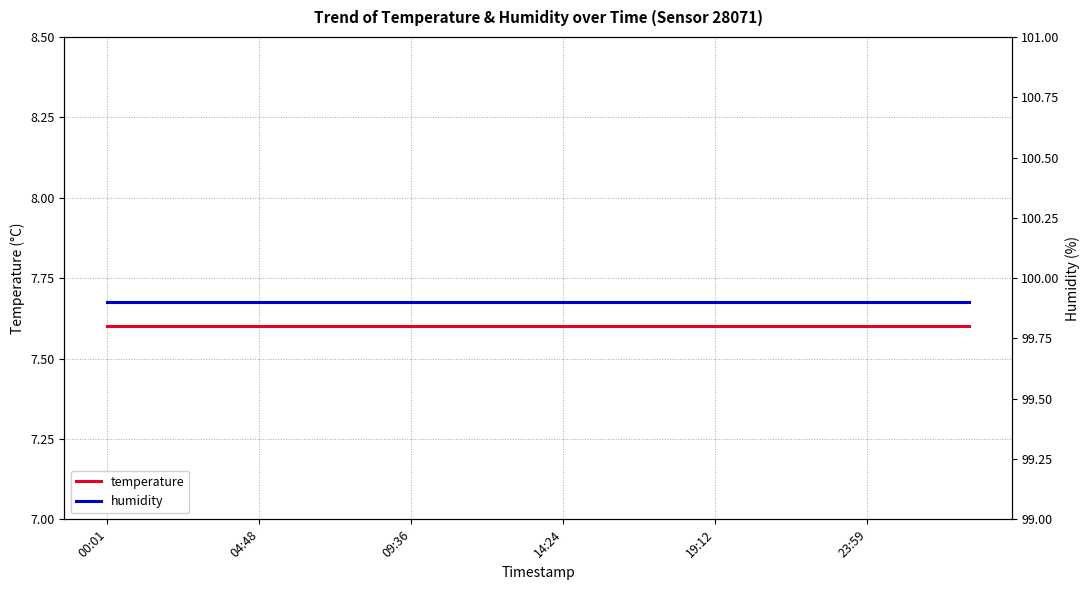

Which category has the lowest value in the humidity series?

00:01